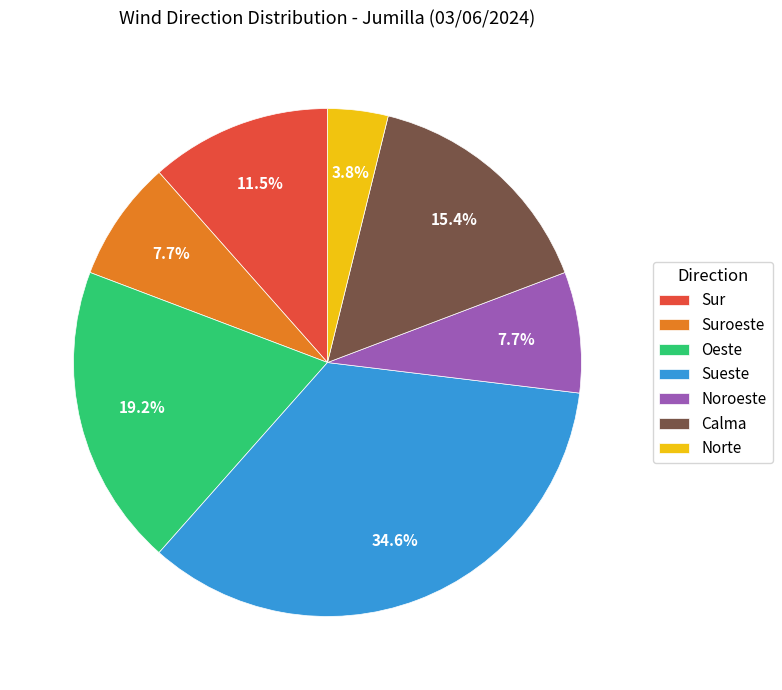

Combined, do Sueste and Oeste account for over 50%?

Yes